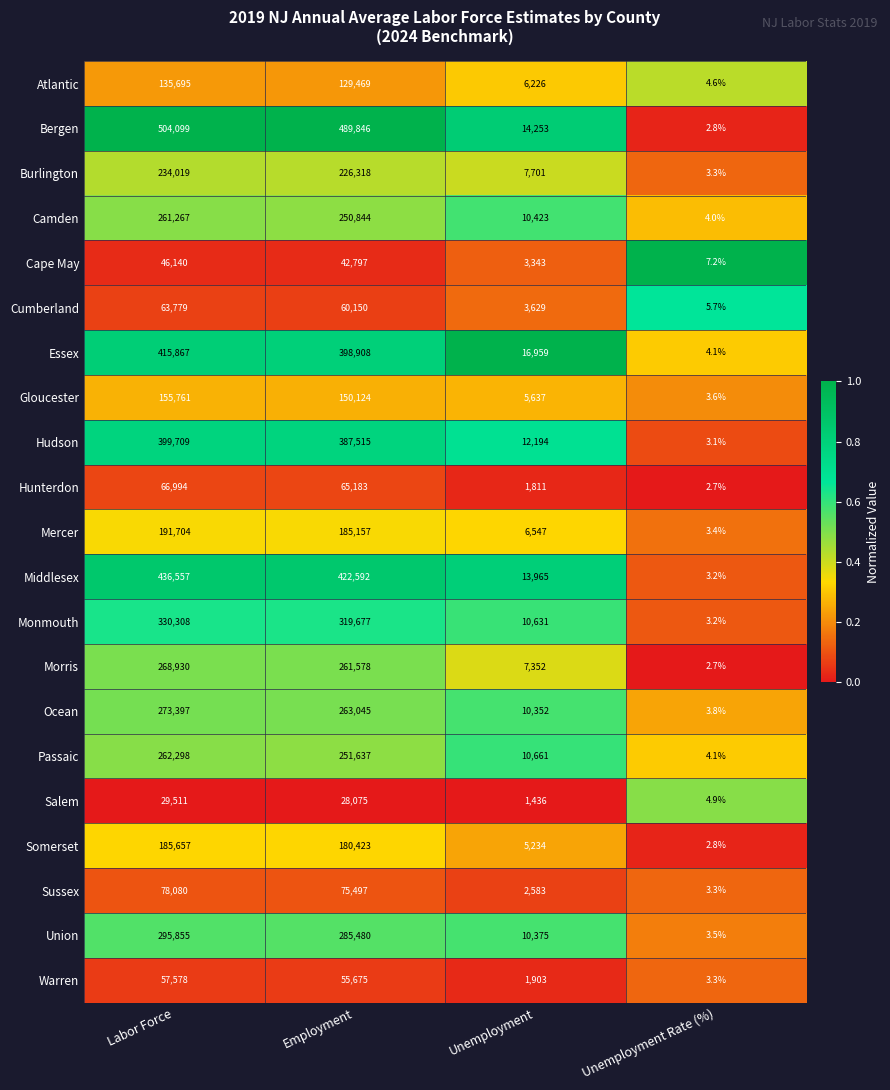

List the series in order of their peak value, highest first.

Bergen, Middlesex, Essex, Hudson, Monmouth, Union, Ocean, Morris, Passaic, Camden, Burlington, Mercer, Somerset, Gloucester, Atlantic, Sussex, Hunterdon, Cumberland, Warren, Cape May, Salem